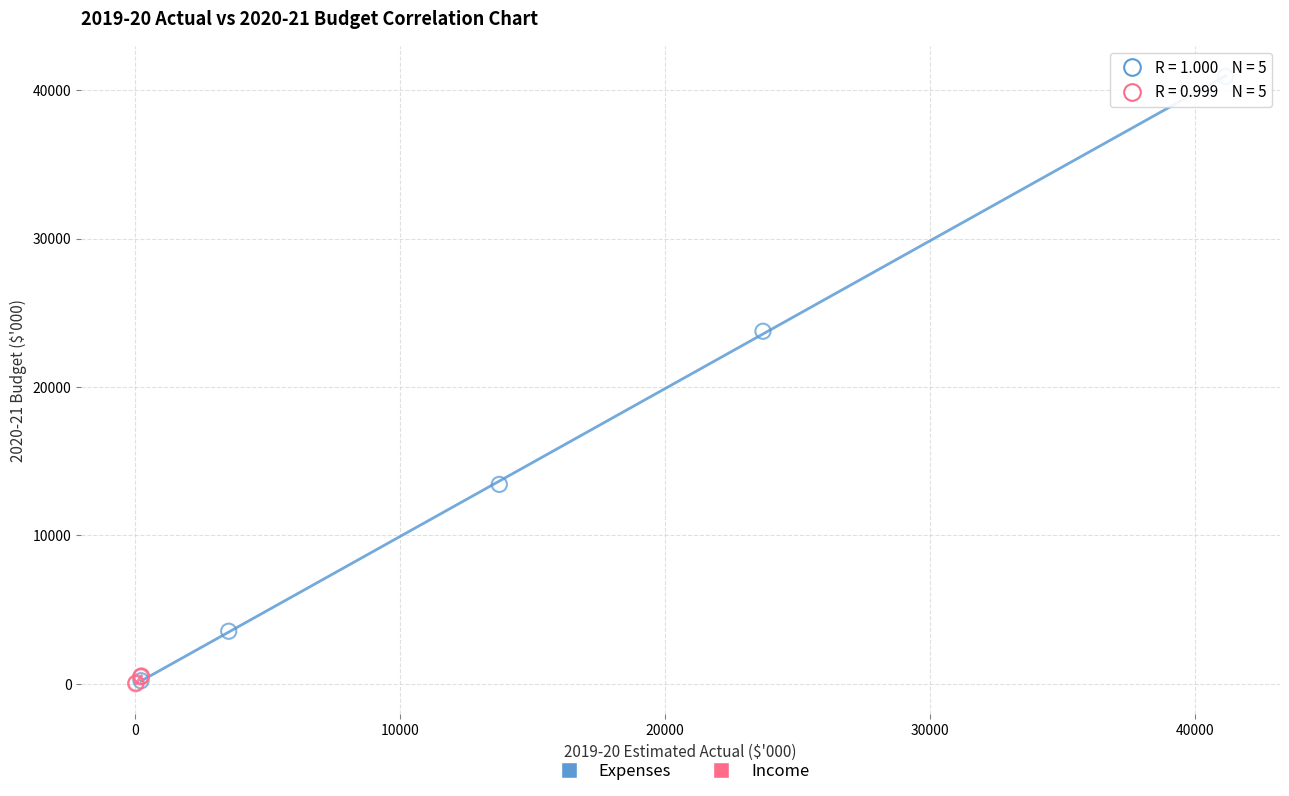

Which series has the widest spread of Y values?

Expenses